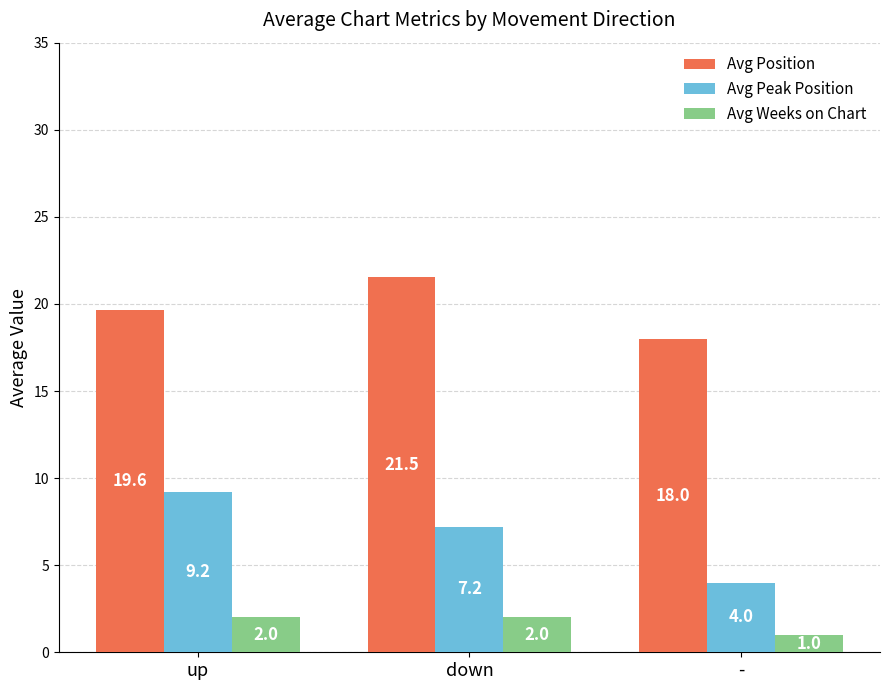

At which category does the chart reach its minimum across all series?

-